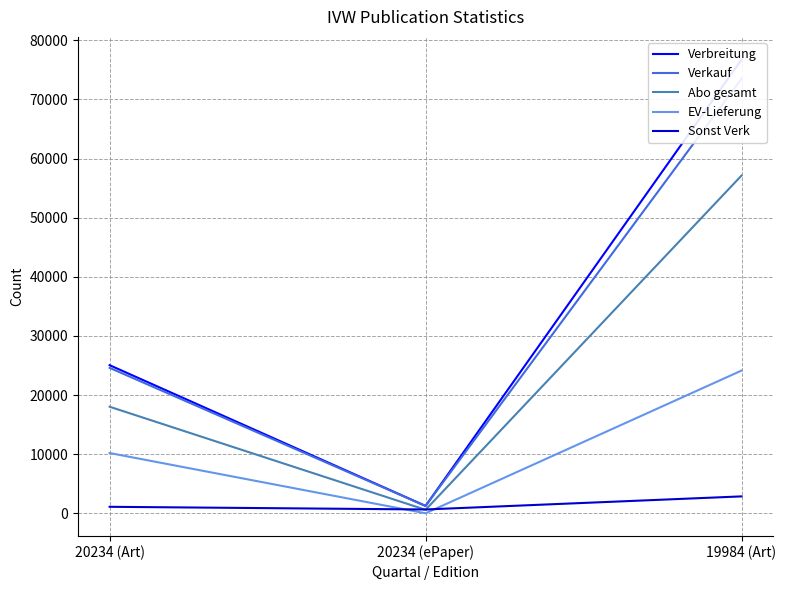

List the series in order of their peak value, highest first.

Verbreitung, Verkauf, Abo gesamt, EV-Lieferung, Sonst Verk